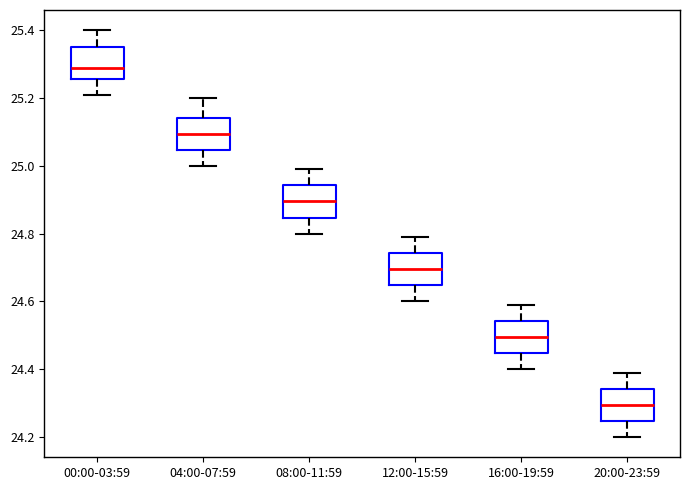

Which box's median line is the lowest?

20:00-23:59